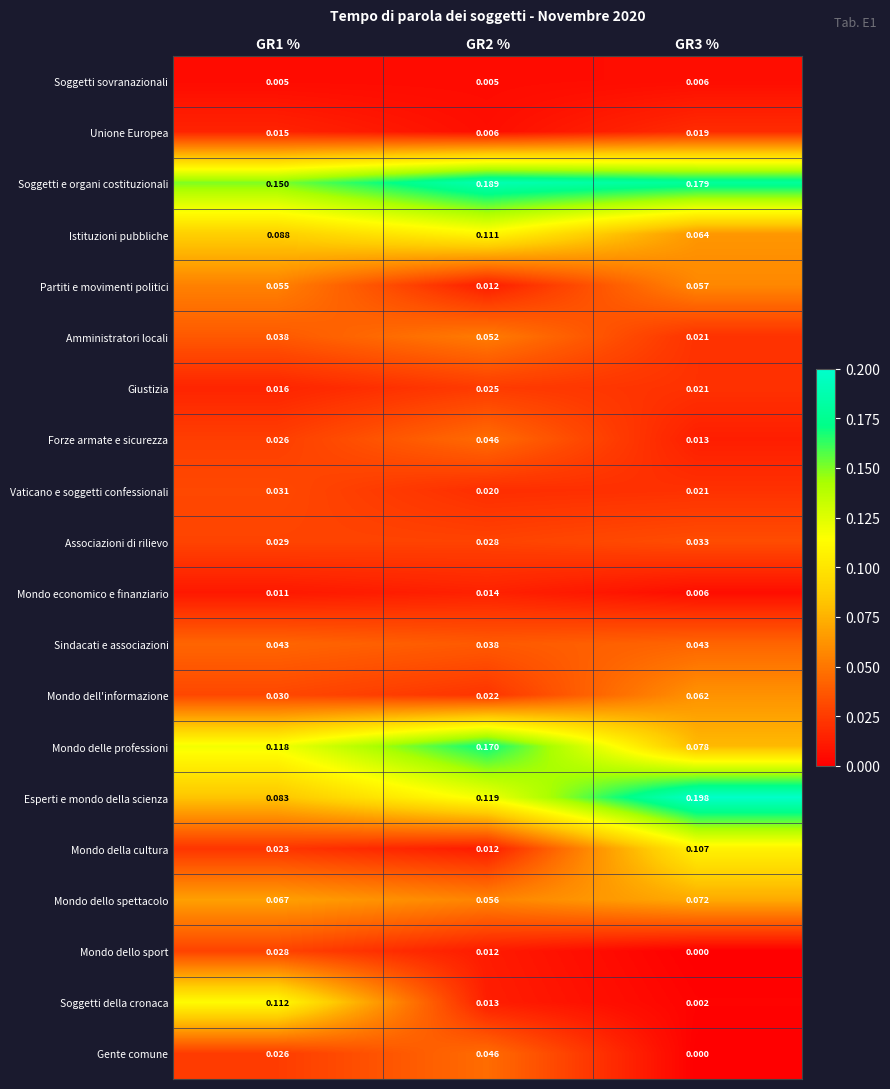

Which series has the largest total across all categories?

Soggetti e organi costituzionali